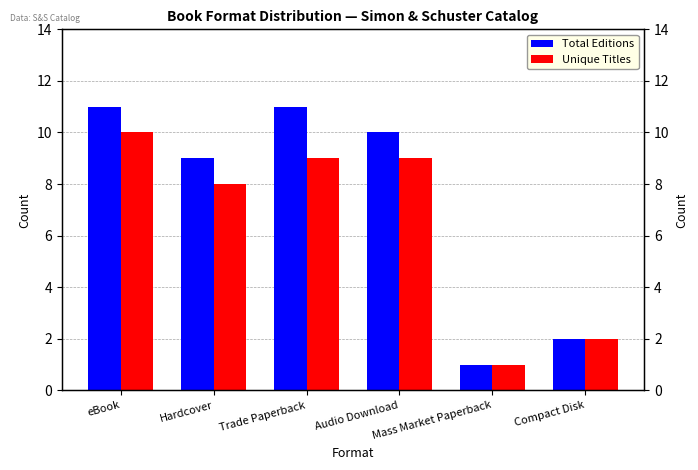

List the series in order of their peak value, lowest first.

Unique Titles, Total Editions